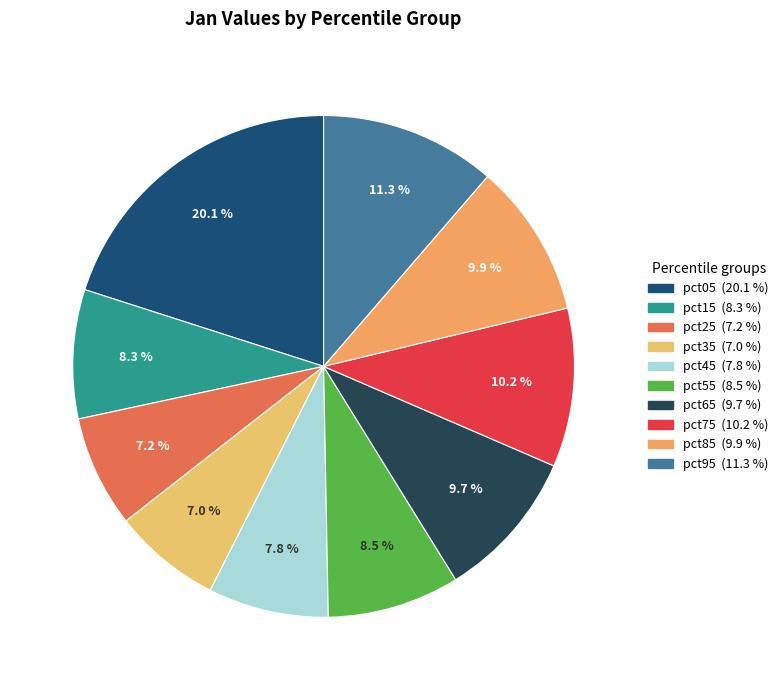

Does pct15 account for over 50% of the chart?

No